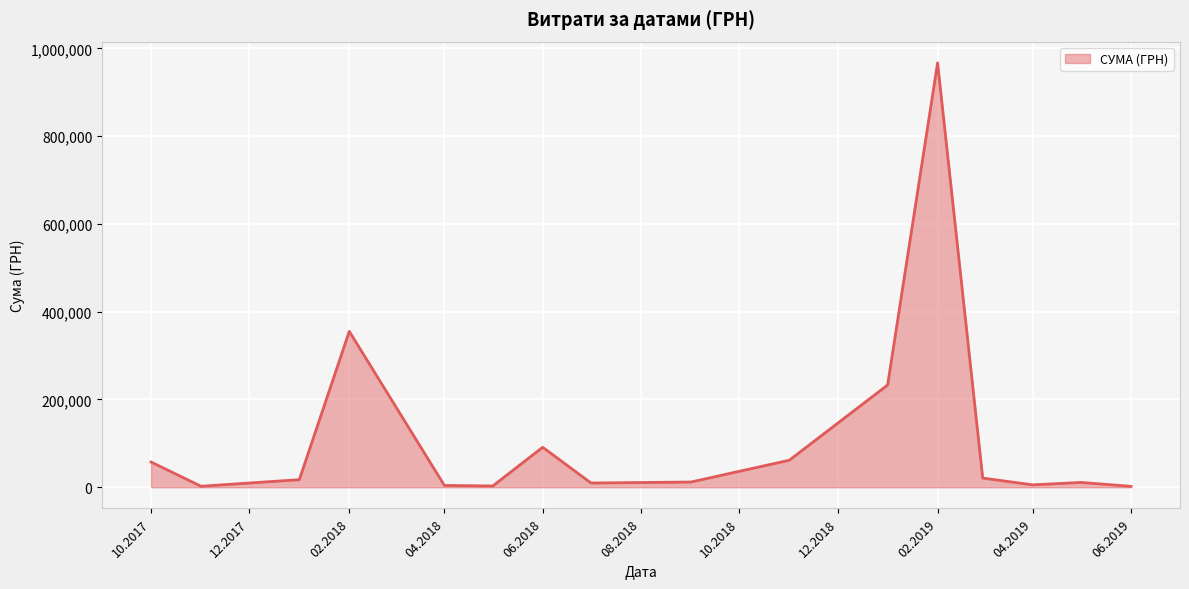

What is the average value?

115790.6